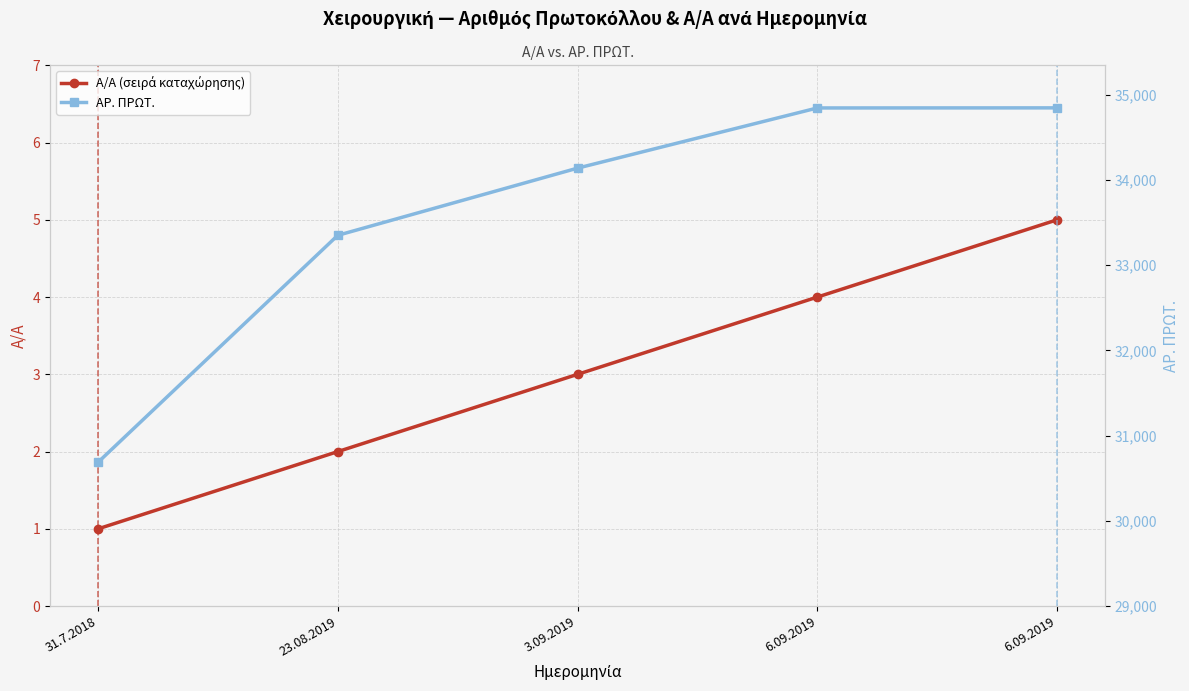

How many data points in Α/Α (σειρά καταχώρησης) are less than 3?

2